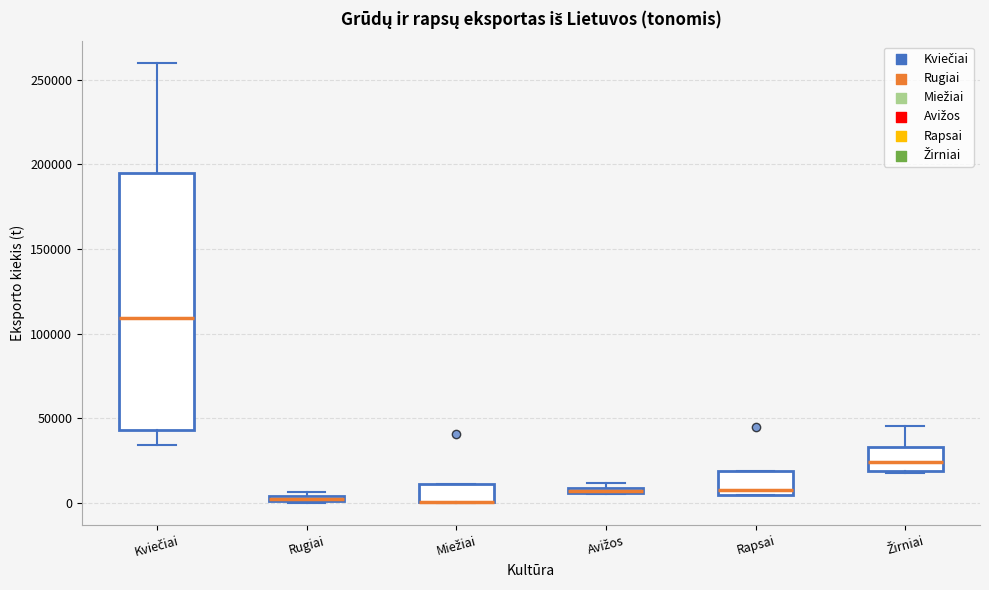

Where is the lower edge of the box for Miežiai on the y-axis? The values are not printed on the chart, so give them approximately, as read against the axis.

0